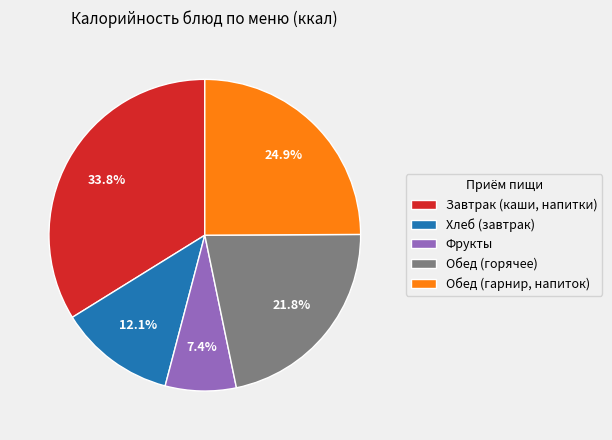

Between Обед (горячее) and Хлеб (завтрак), which is larger?

Обед (горячее)